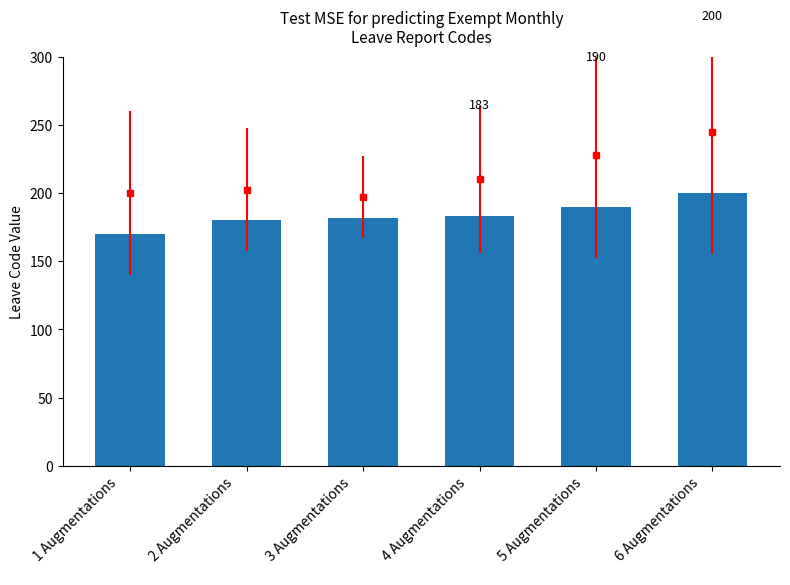

The value at 4 Augmentations
 is 246. True or false?

False